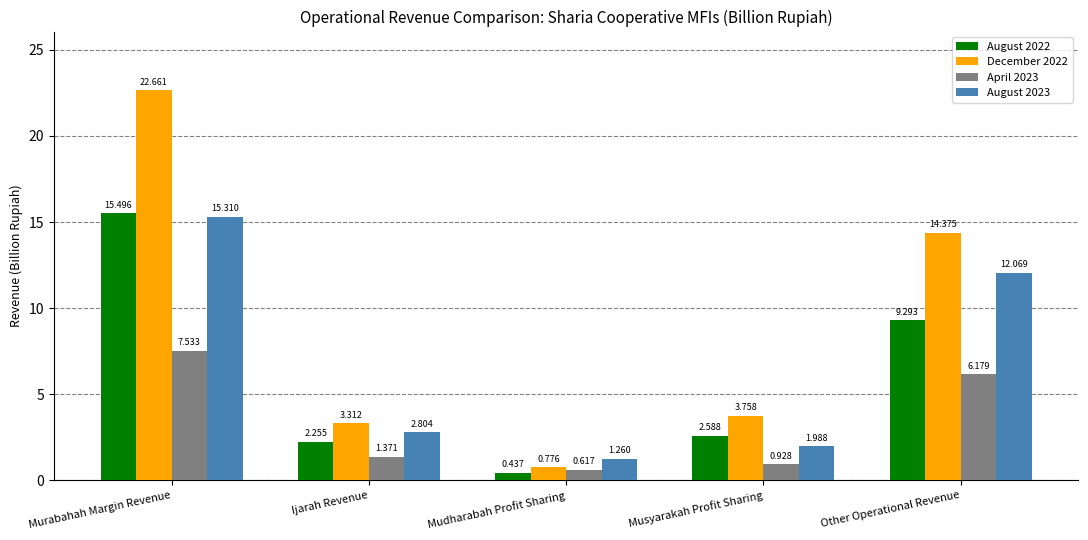

How many data points in August 2023 are less than 2?

2